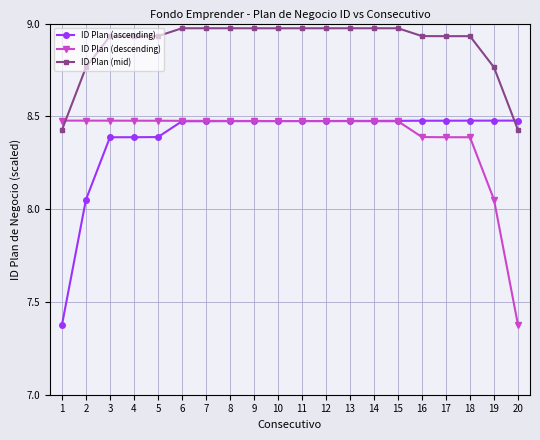

Is it true that ID Plan (mid) equals 2.6 at 11?

False